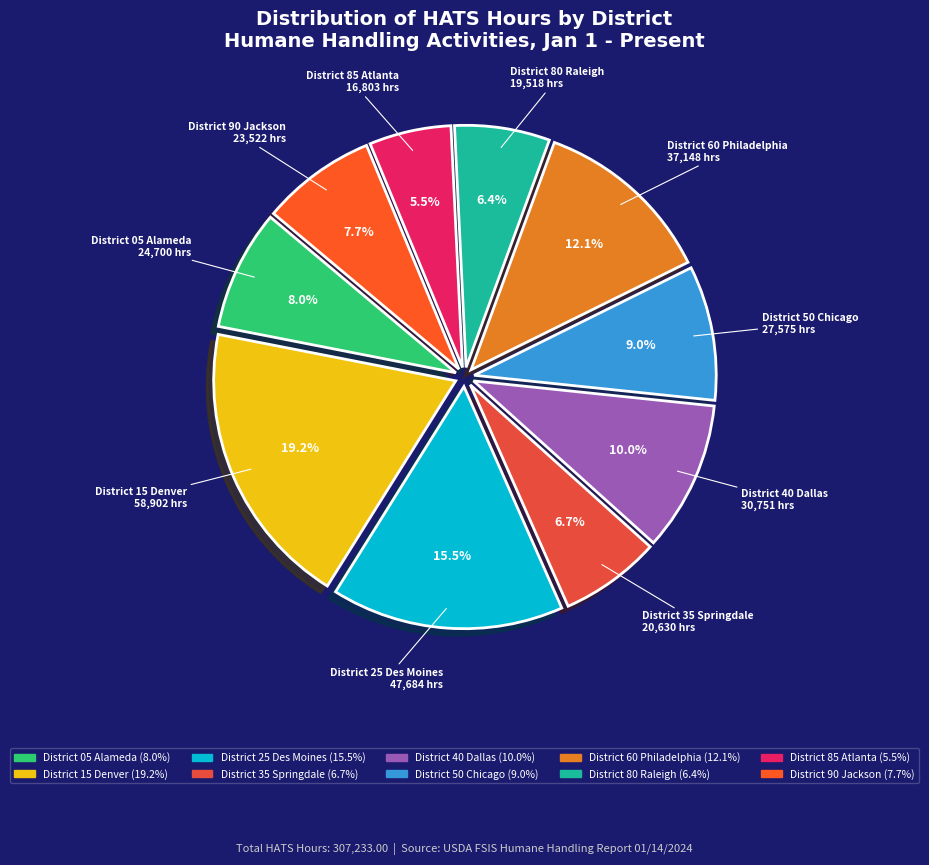

Is there any slice that represents more than half of the pie?

No